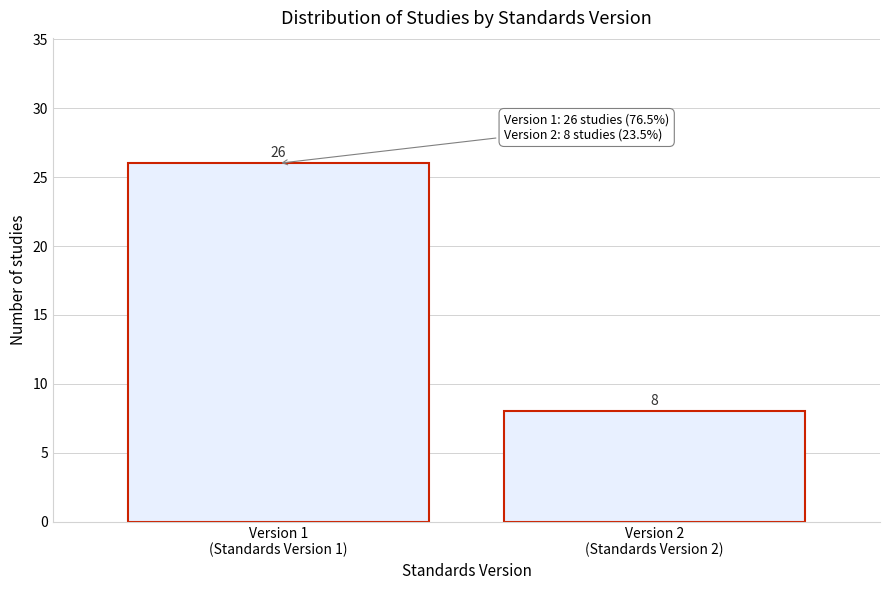

Reading right to left, transcribe all the data shown in this chart.

8	26